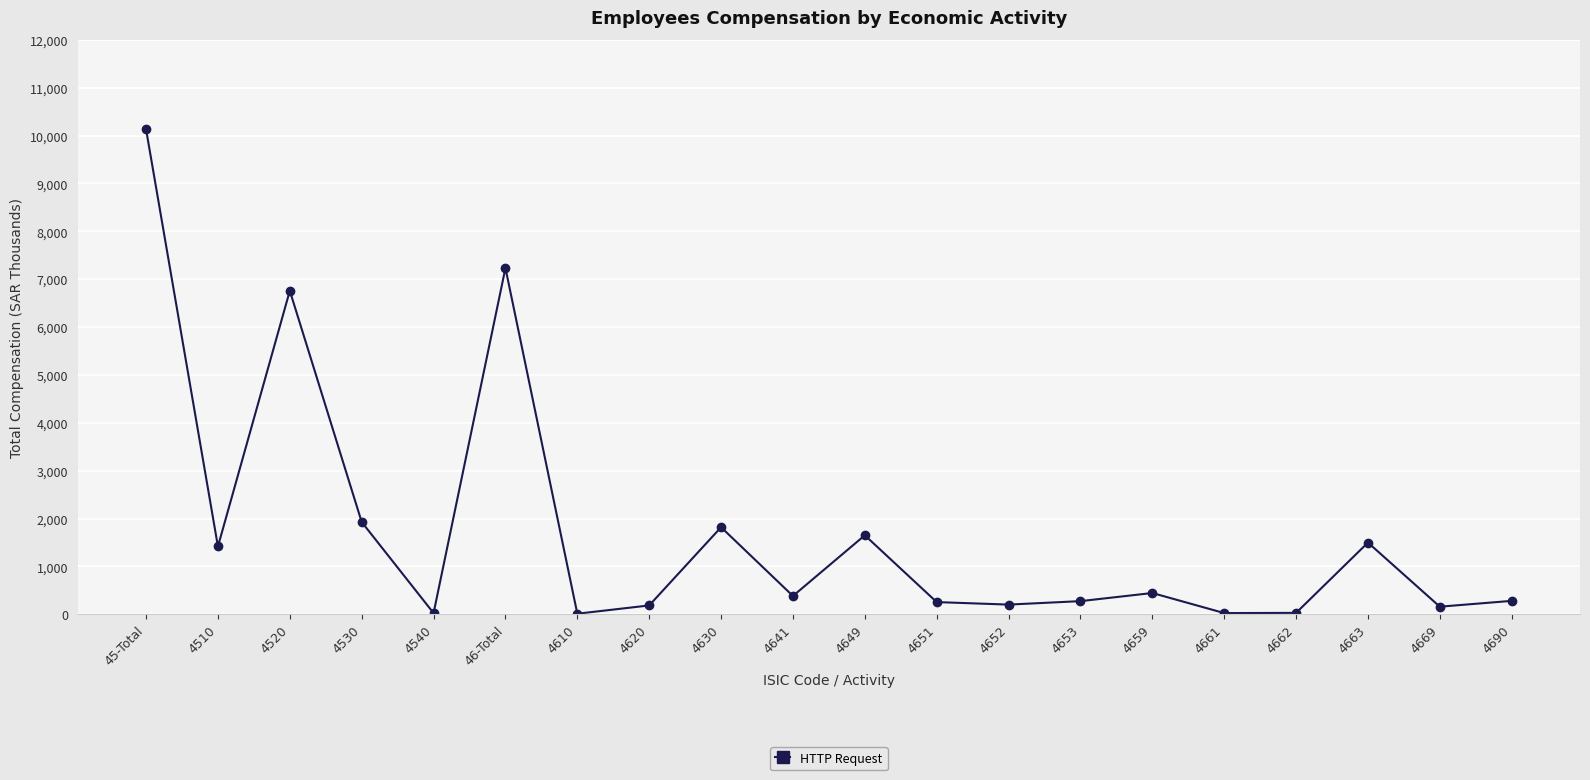

The chart shows a value of 13243.5 at 4610. True or false?

True